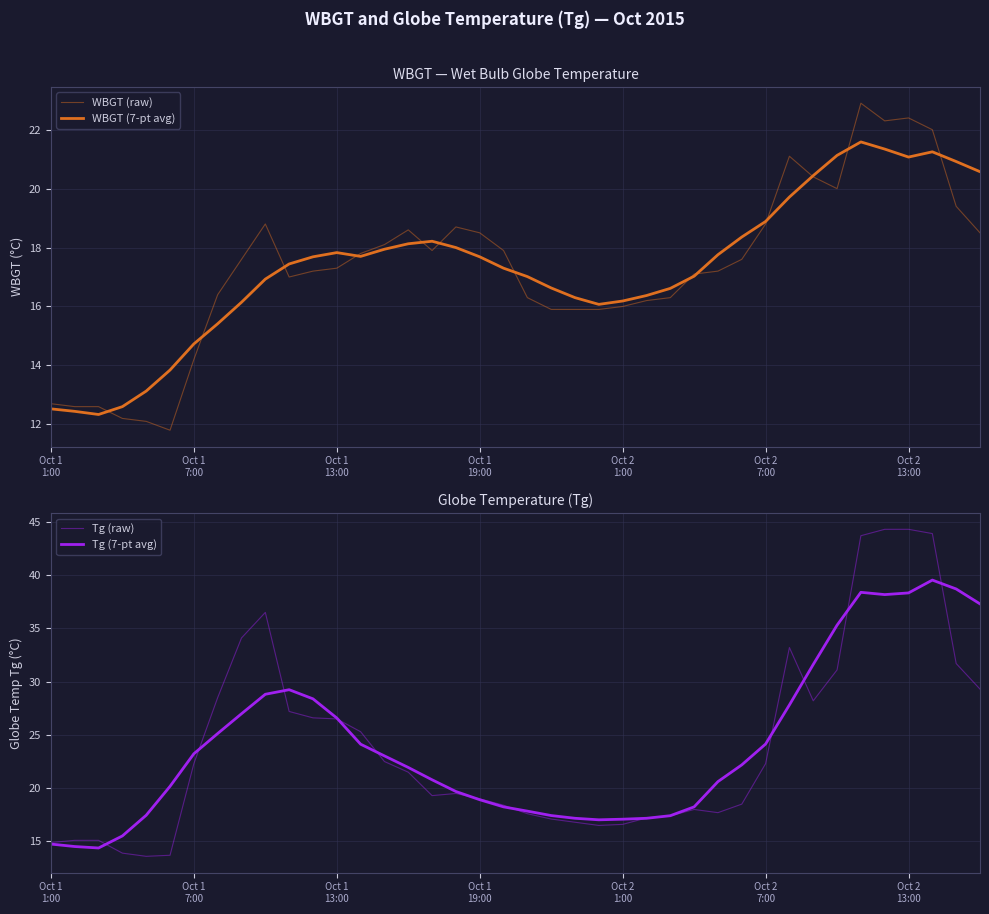

The value of Tg (7-pt avg) at 15 is 21.9. True or false?

True